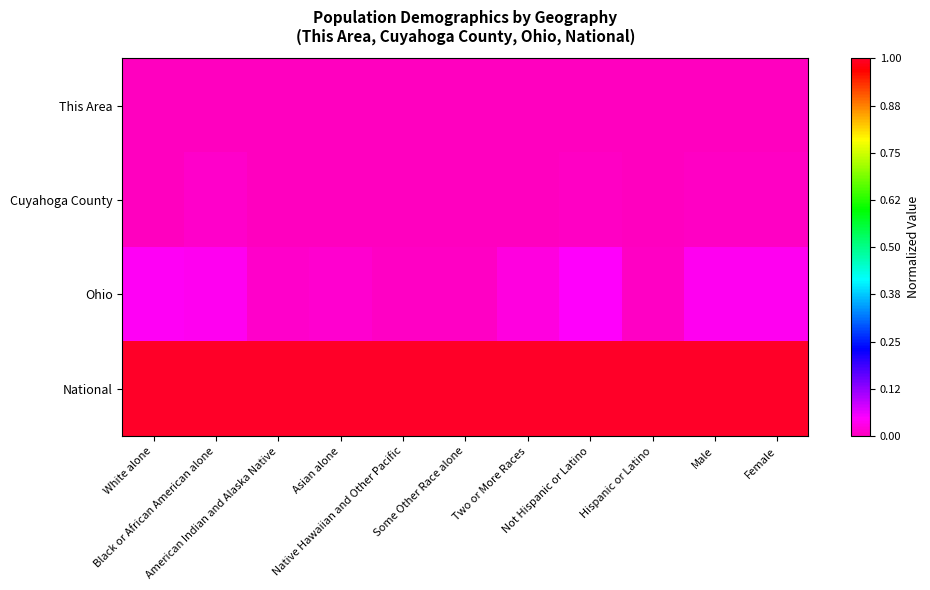

What is the difference between the highest and lowest values at American Indian and Alaska Native?

1.0